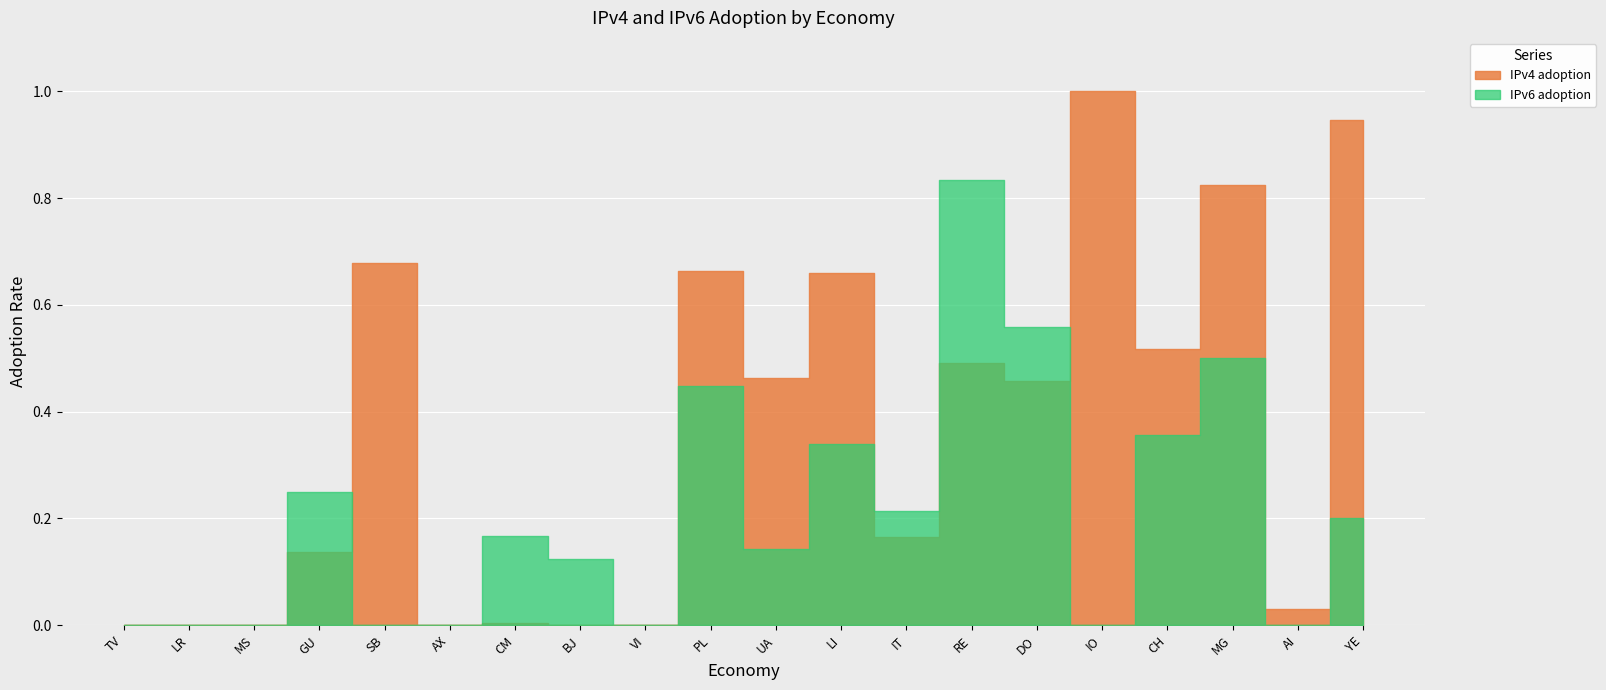

At which category is the sum across all series the highest?

RE